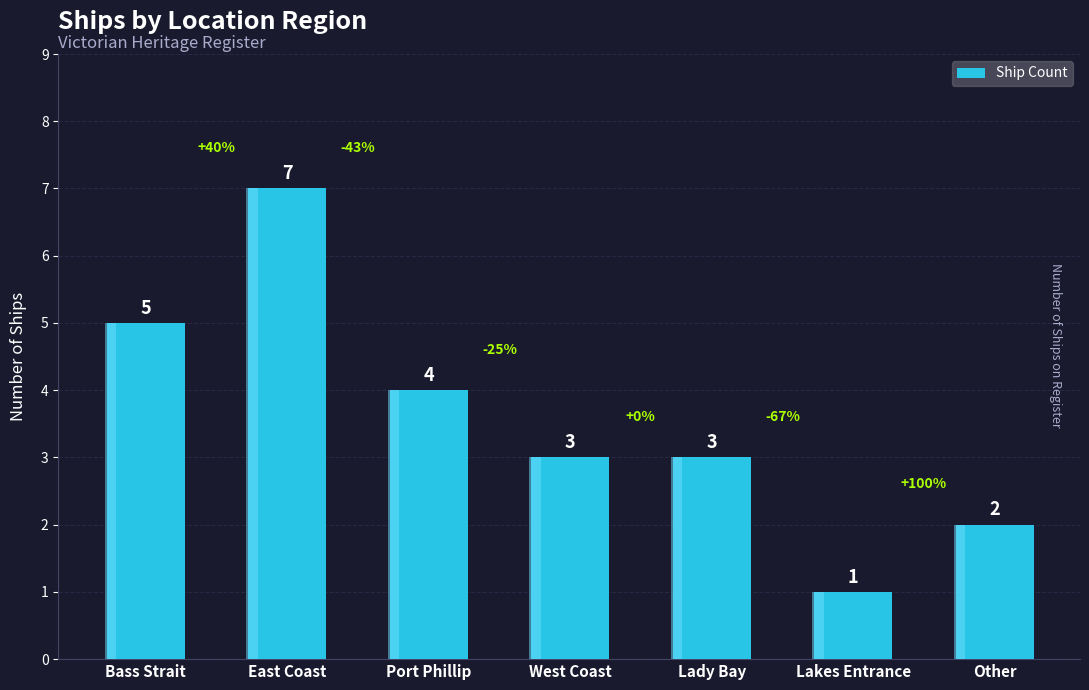

Where does the data first go above 3?

Bass Strait